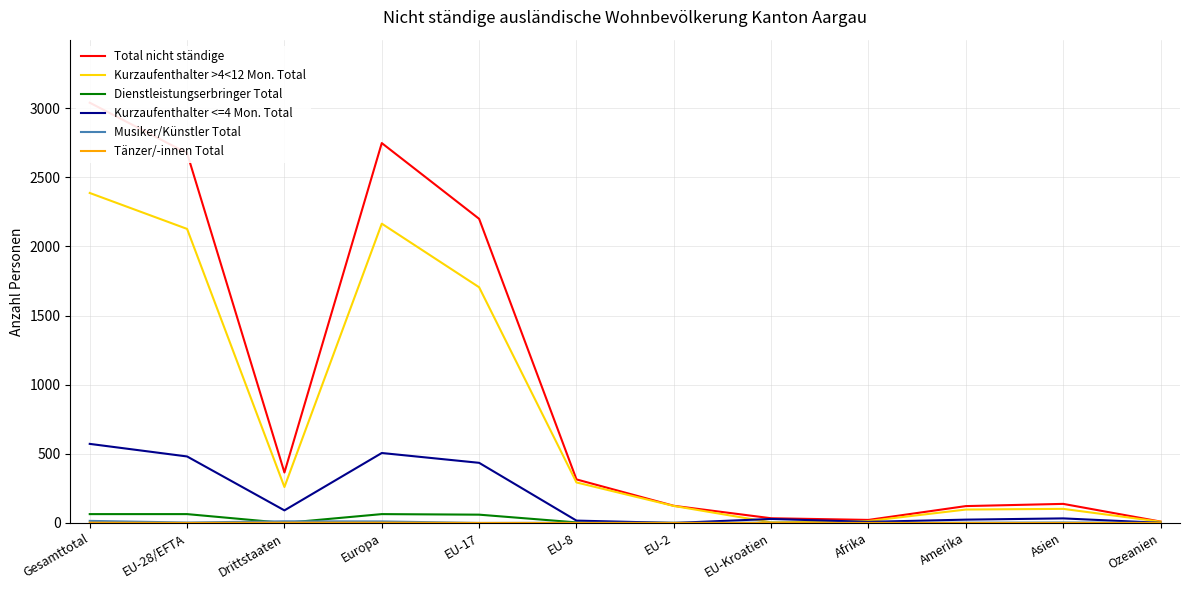

Which series changed the most between Gesamttotal and EU-8?

Total nicht ständige